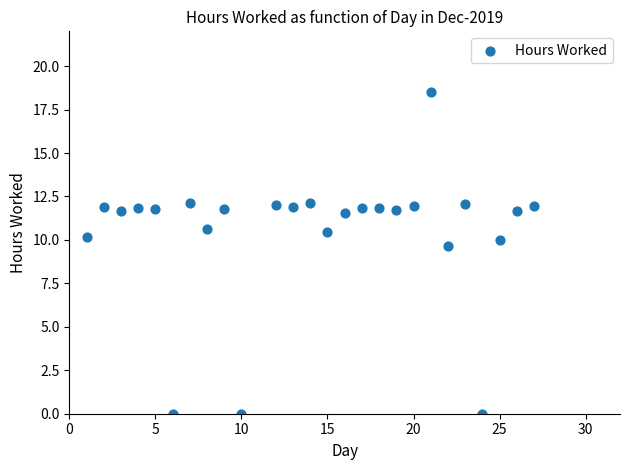

What is the range of X values (max minus min)?

26.0